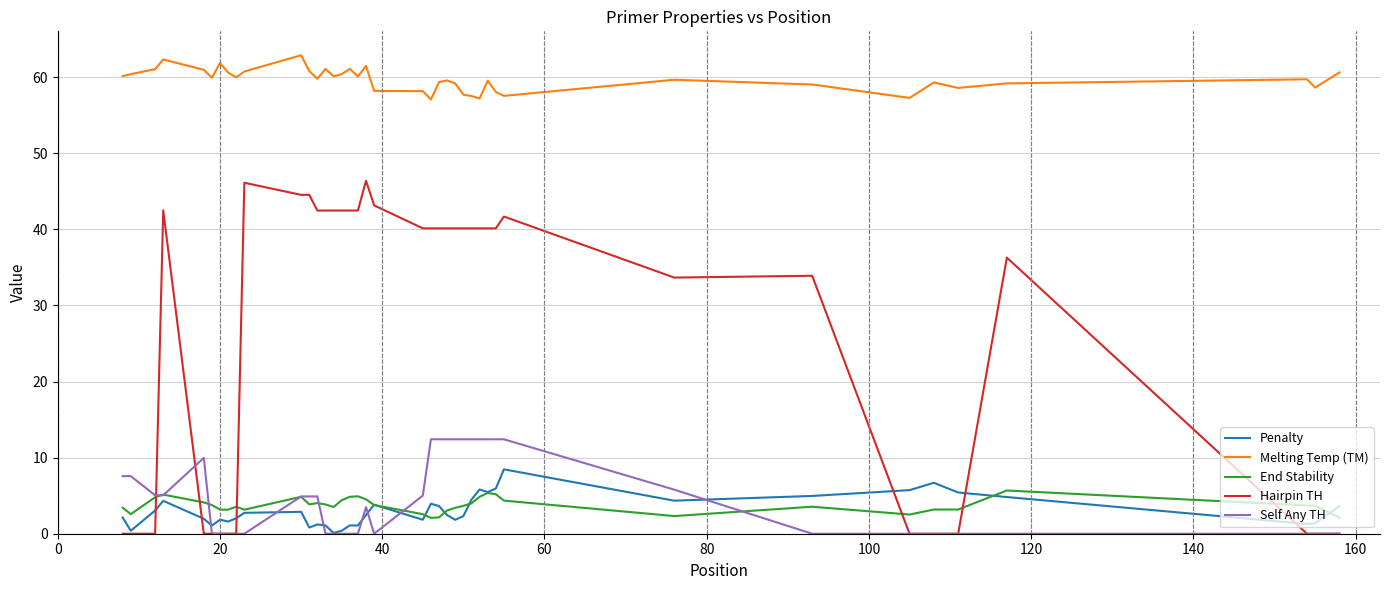

What is the maximum value for End Stability?

5.7